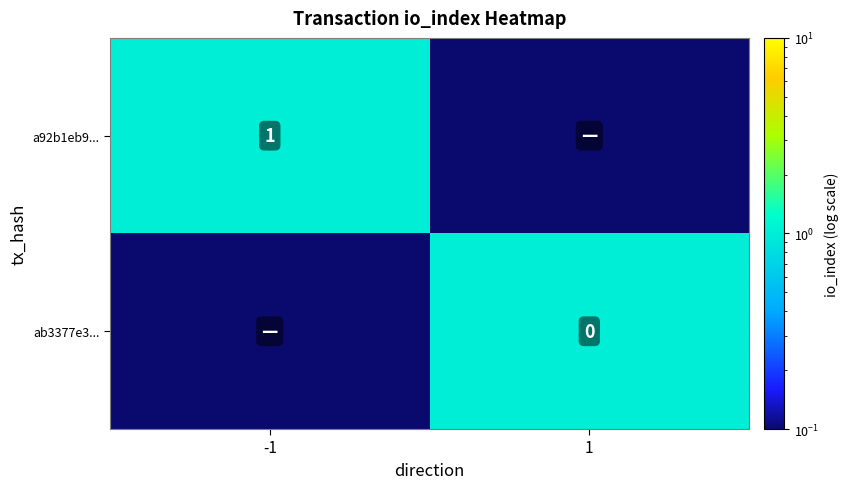

At how many categories does at least one series exceed 0?

2